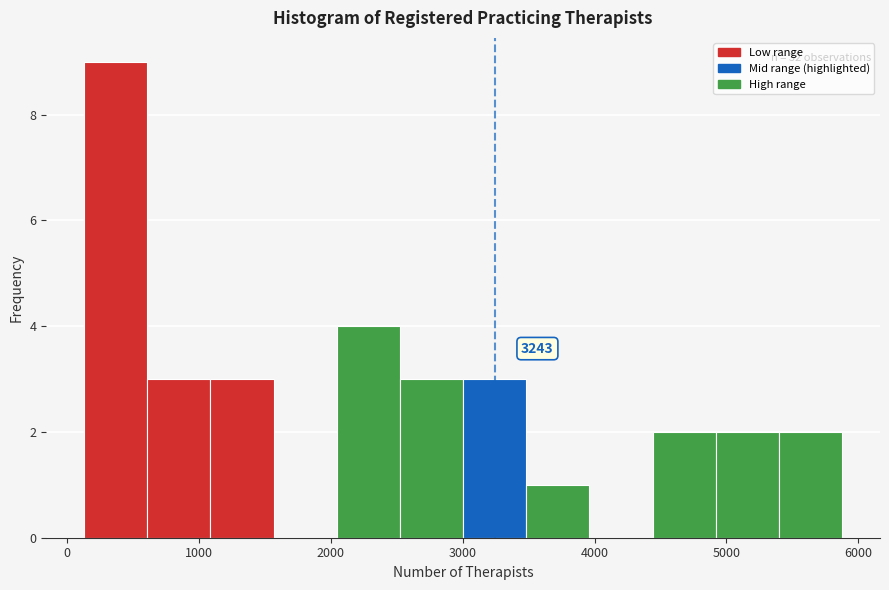

Which range on the x-axis has the tallest bar?

100 to 600